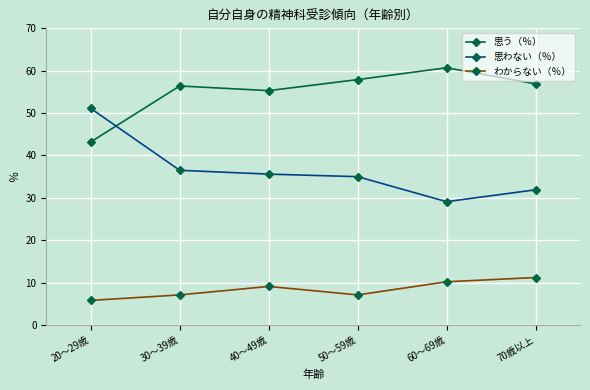

Between which two adjacent categories do 思う（％） and 思わない（％） first intersect?

20～29歳 and 30～39歳